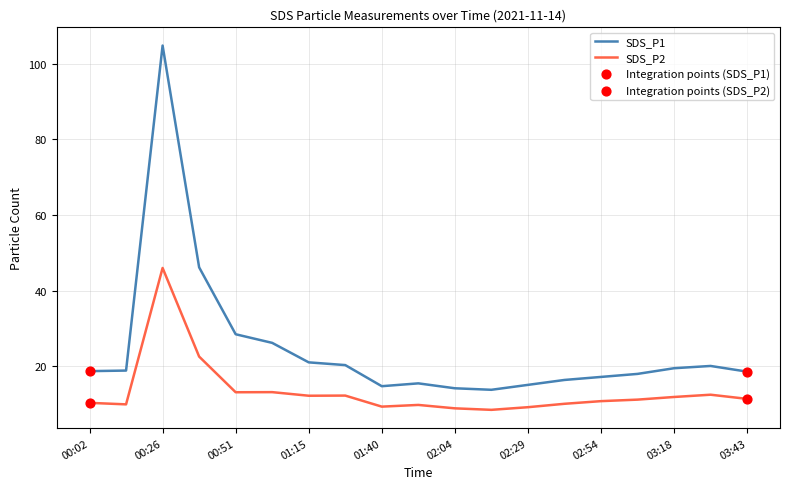

Which series has the largest range (max minus min)?

SDS_P1